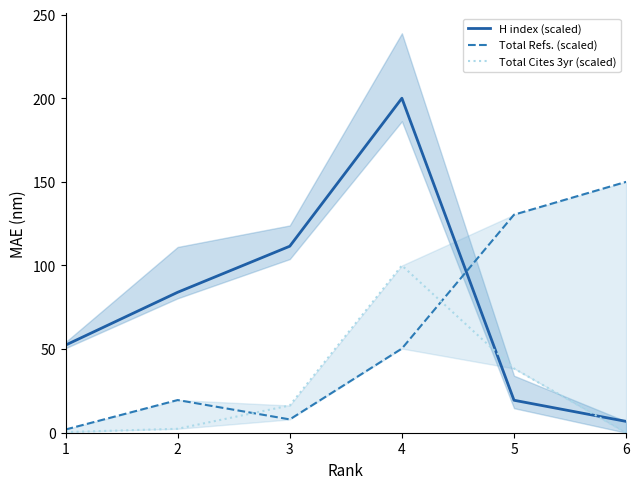

How many lines are shown in the chart?

3